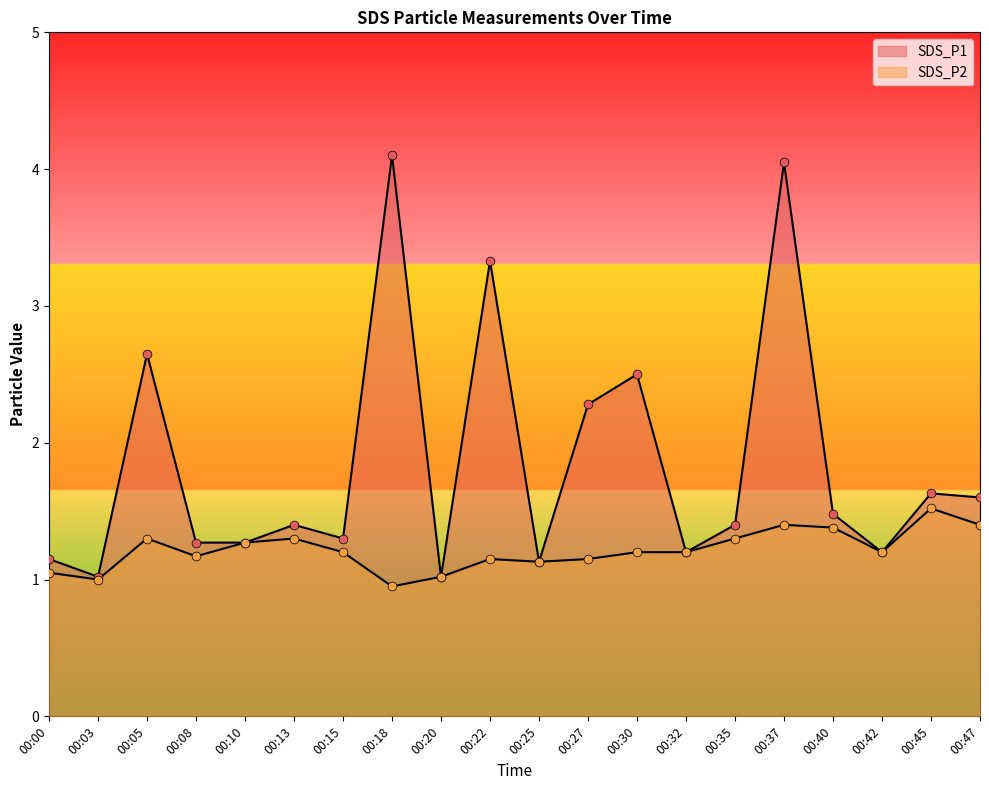

Which series has the largest Y range (max minus min)?

SDS_P1